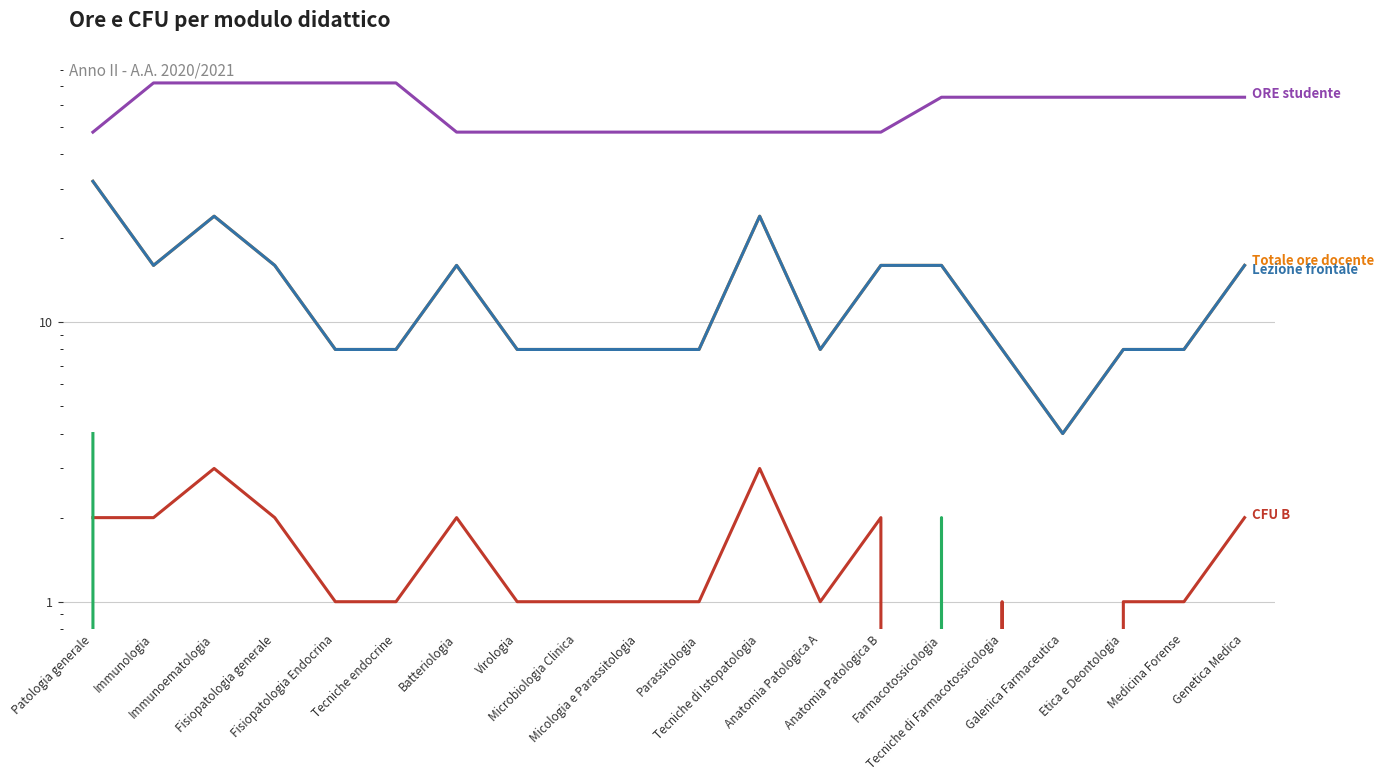

The value of Lezione frontale at Genetica Medica is 6. True or false?

False